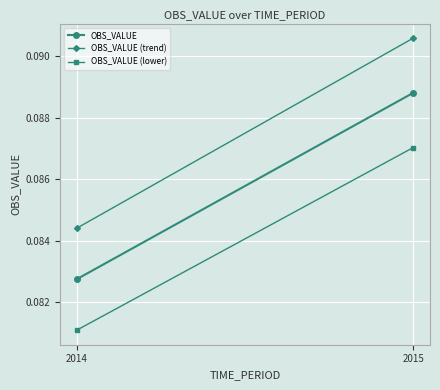

At which category is the sum across all series the highest?

2015